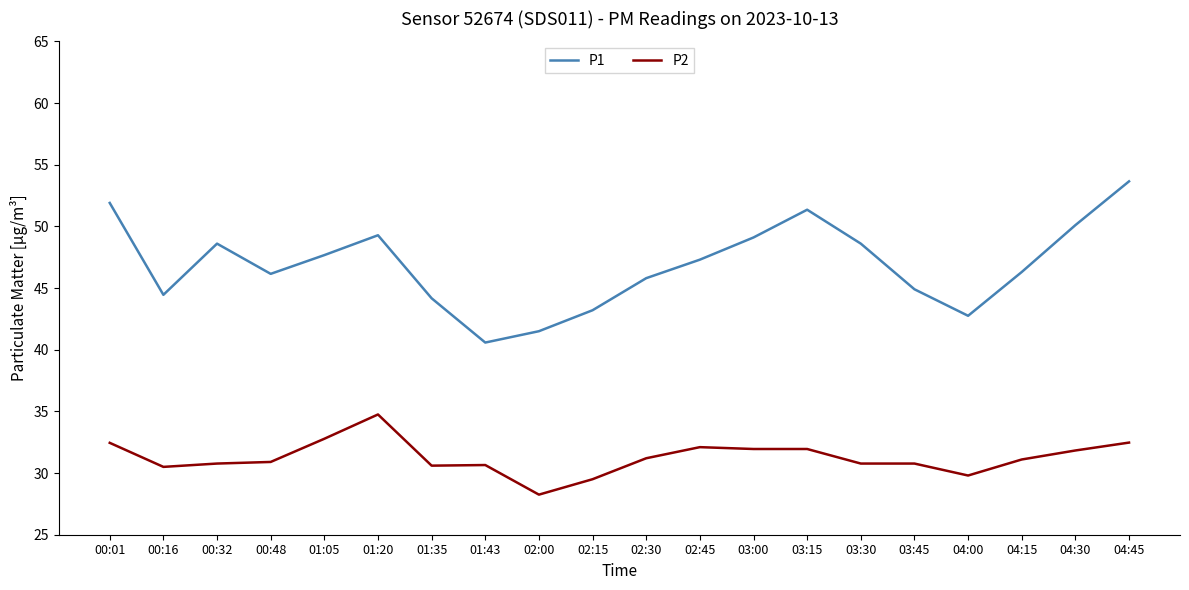

Read the P1 value at 02:00.

41.5